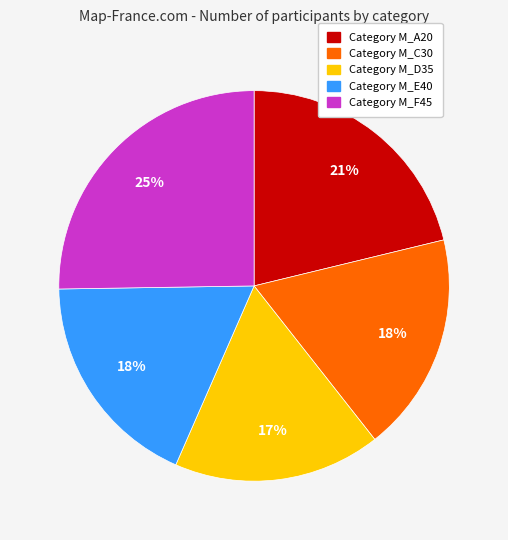

To the nearest percent, what is the difference between the largest and smallest slice percentages?

8%